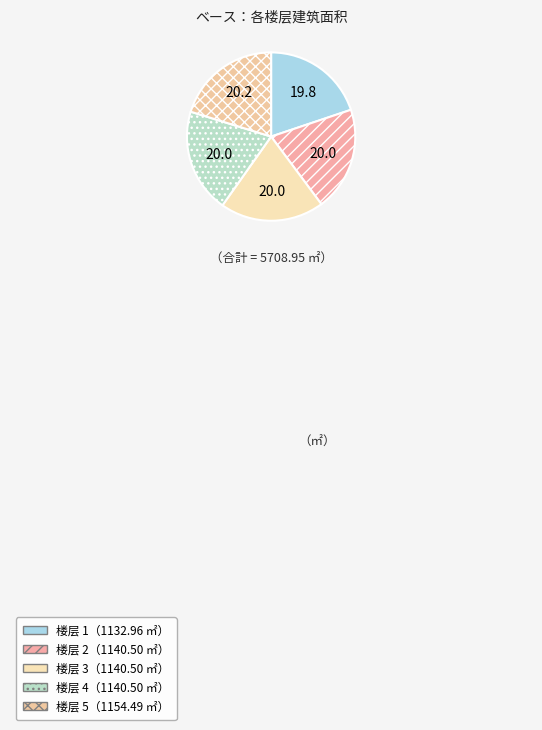

Is there any slice that represents more than half of the pie?

No